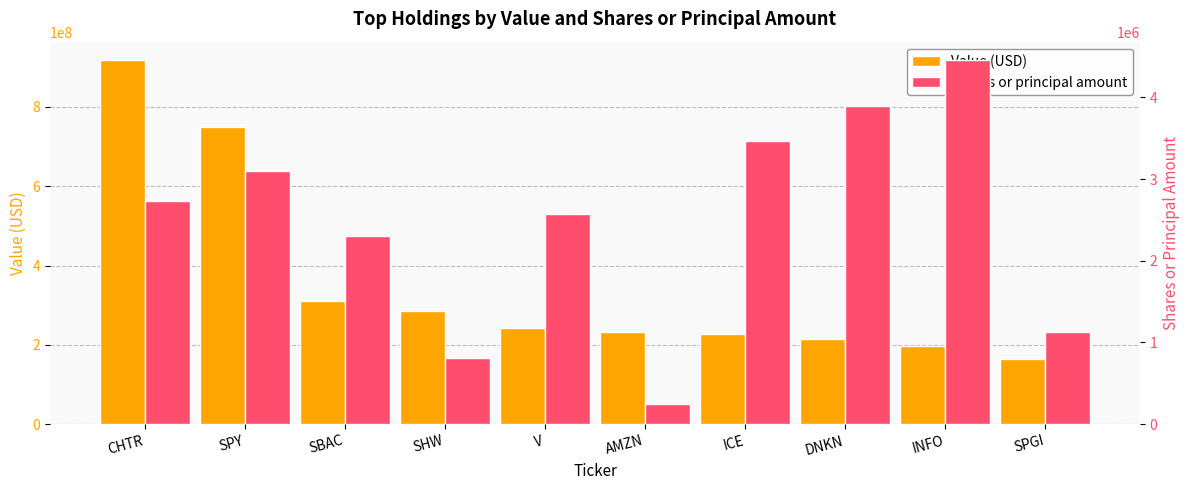

The Value (USD) series shows 352329398 at AMZN. True or false?

False